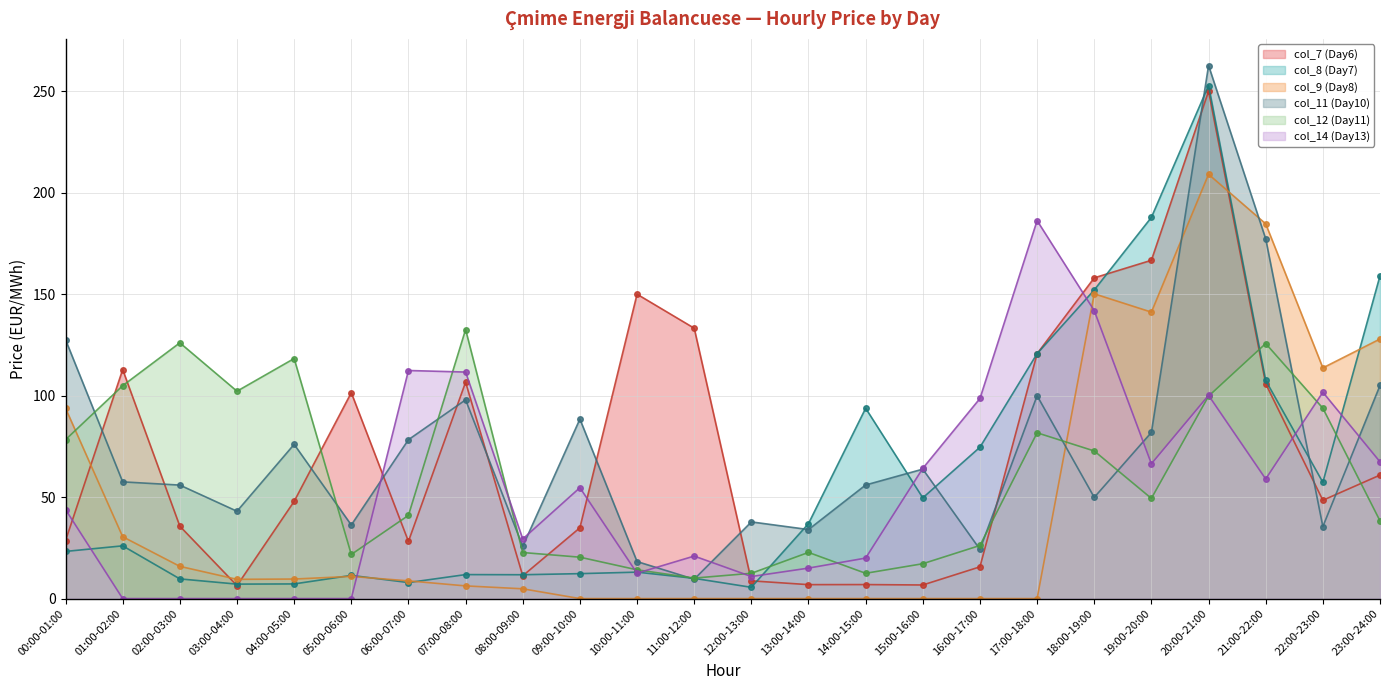

What is the difference between the highest and lowest values at 12:00-13:00?

37.8